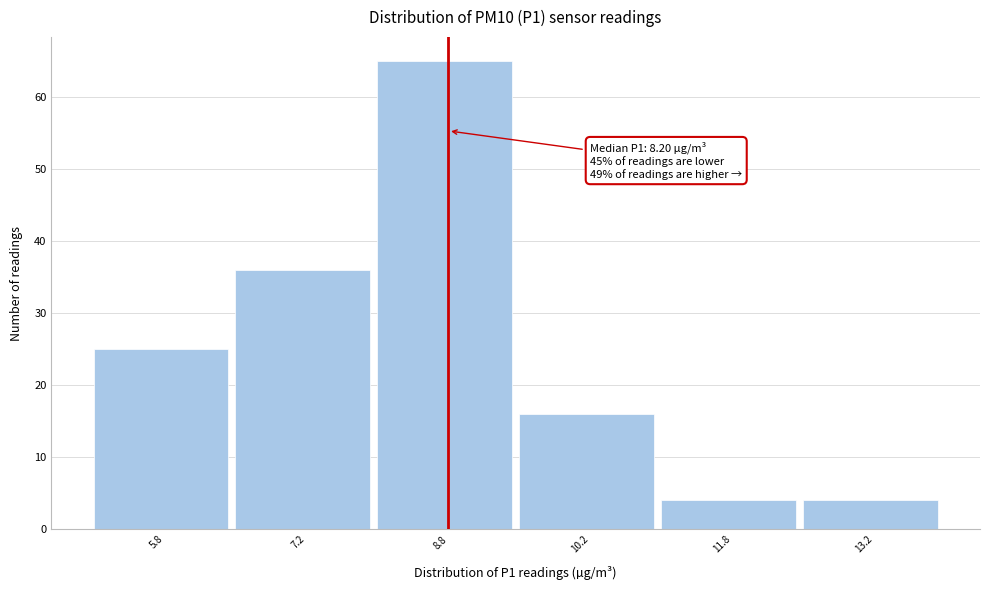

Over which range of the x-axis is the bar tallest?

8.0 to 9.5